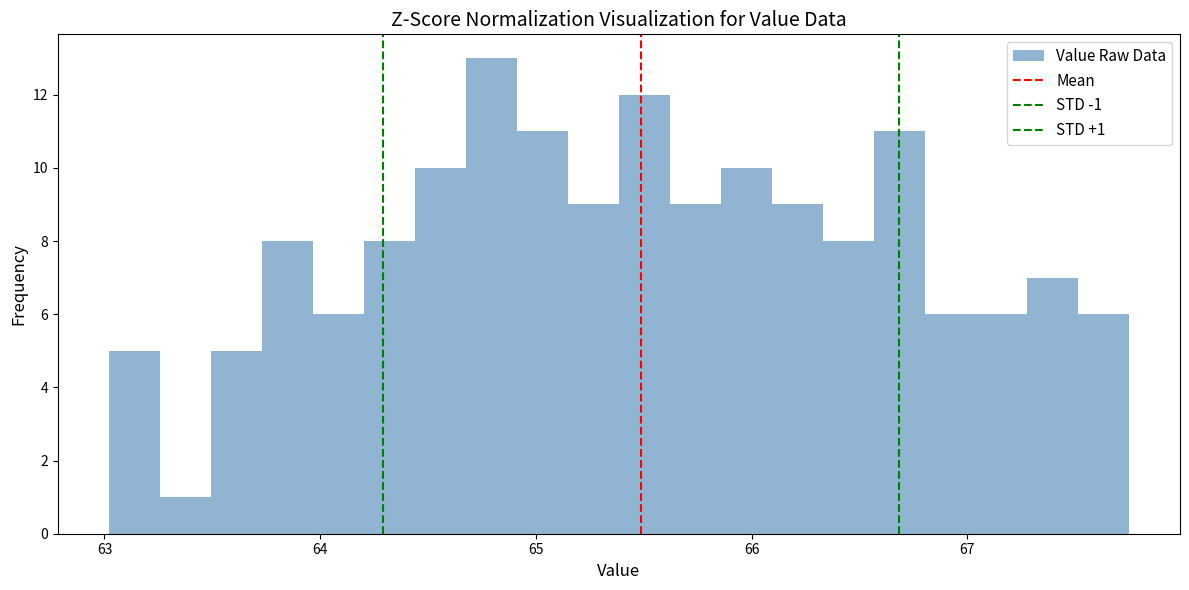

Read against the x-axis, roughly where is the centre of the tallest bar?

64.8